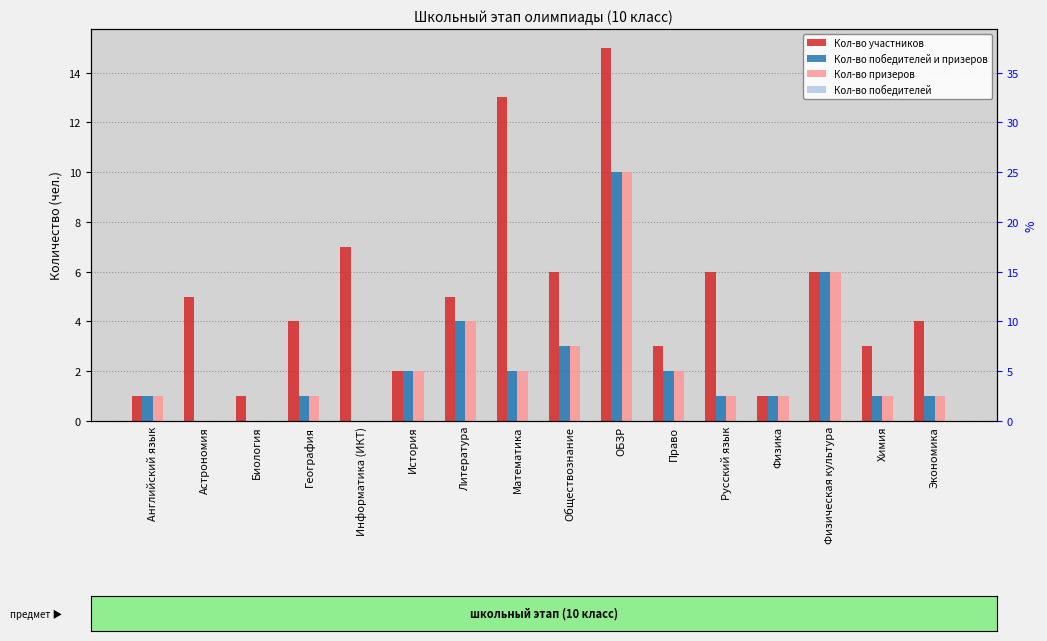

Does the chart contain any negative values?

No